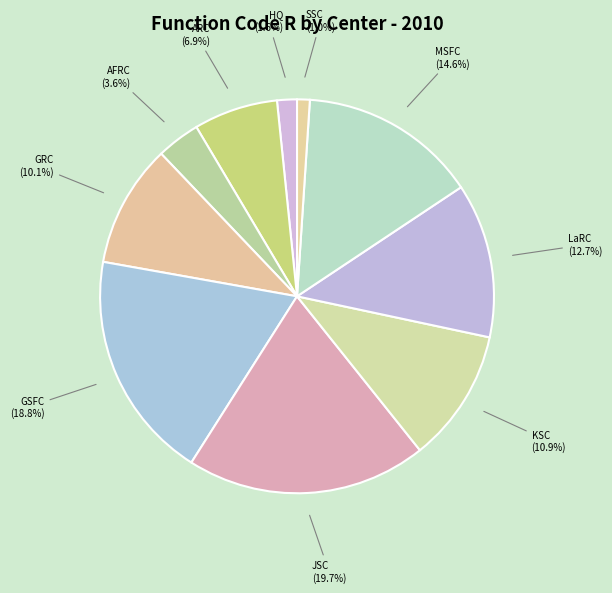

To the nearest percent, what is the average slice percentage?

10%